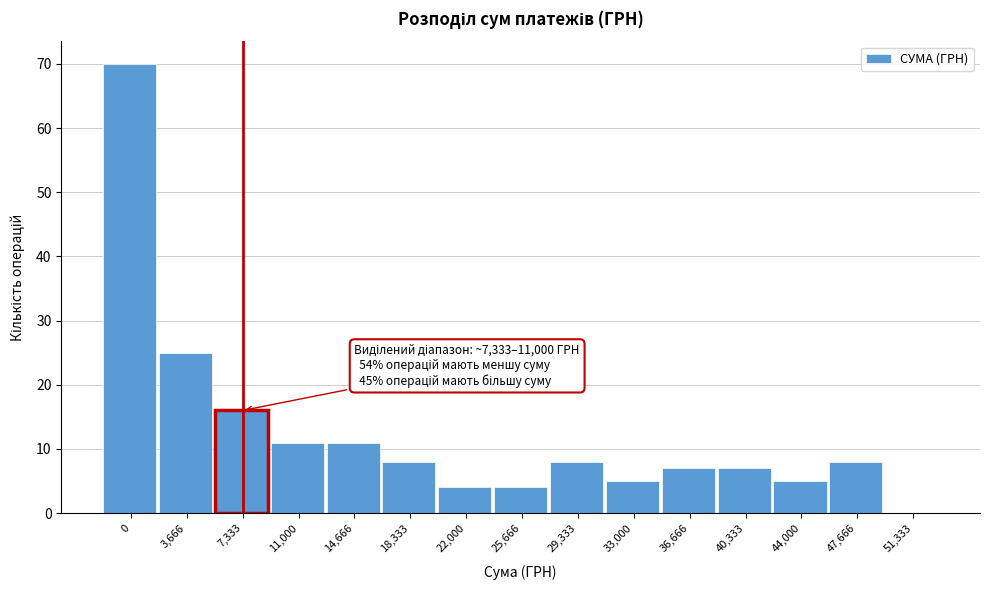

Reading right to left, list all the values displayed in this chart.

51,333=0	47,666=8	44,000=5	40,333=7	36,666=7	33,000=5	29,333=8	25,666=4	22,000=4	18,333=8	14,666=11	11,000=11	7,333=16	3,666=25	0=70